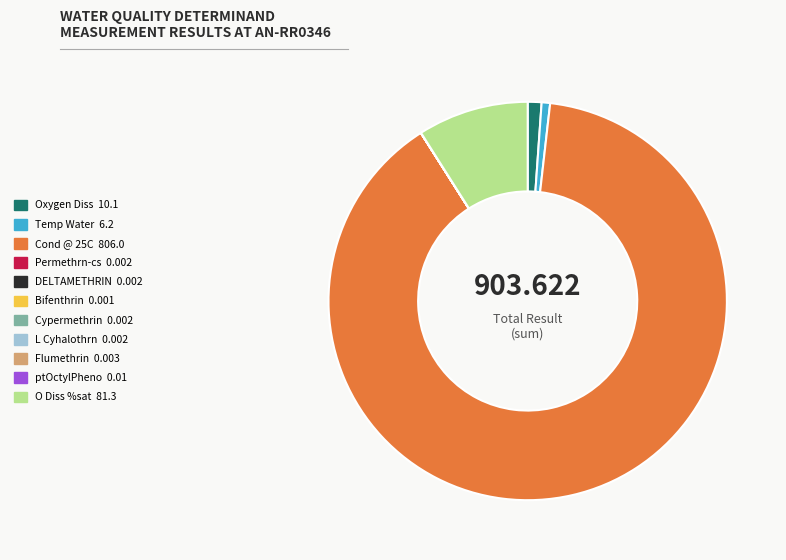

Which category accounts for the majority?

Cond @ 25C